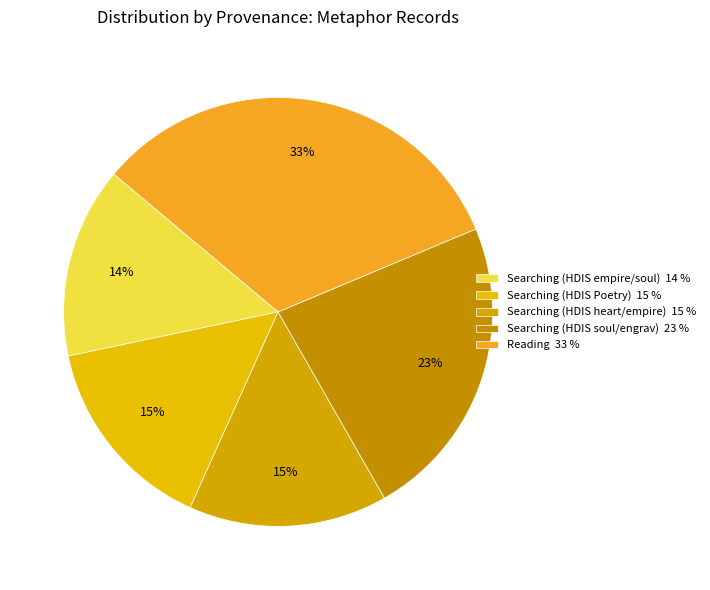

How many slices are in this pie chart?

5